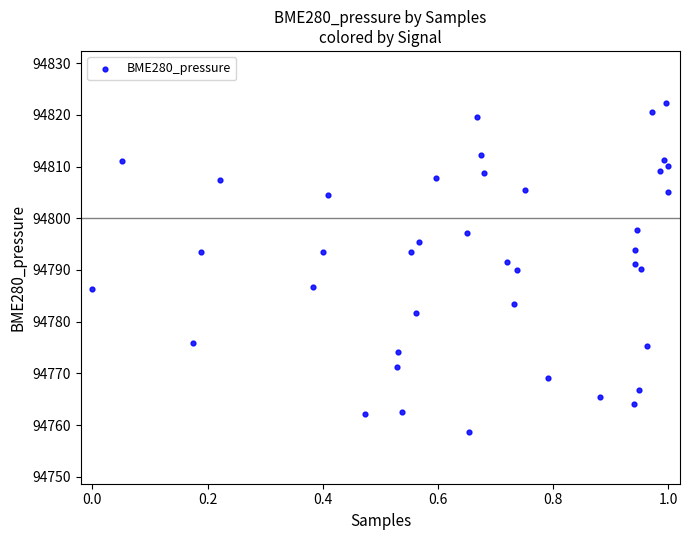

What is the range of X values (max minus min)?

1.0